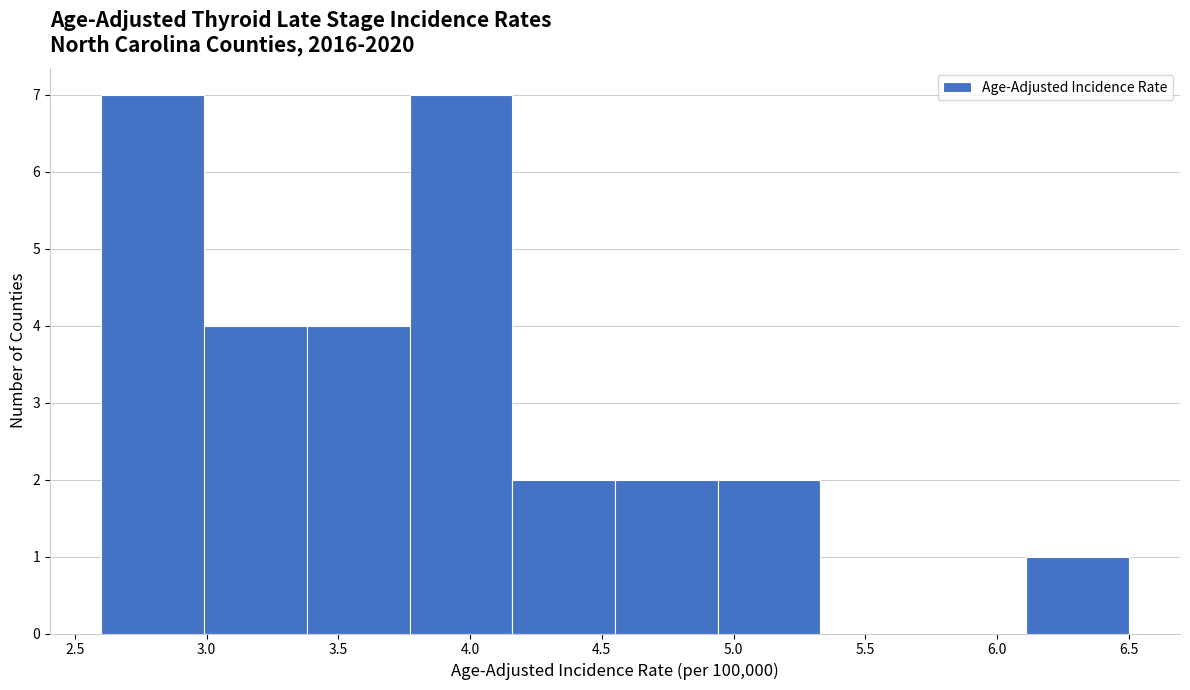

How tall is the bar that spans 4.16 to 4.55 on the x-axis? Neither the bar edges nor the heights are printed on the chart, so give them approximately, as read against the axes.

2